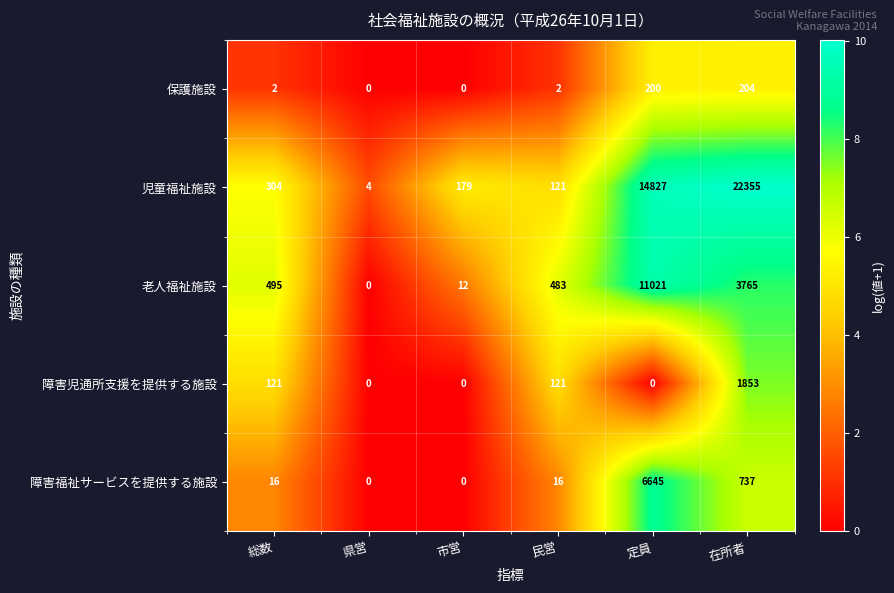

What is the greatest value displayed?

22355